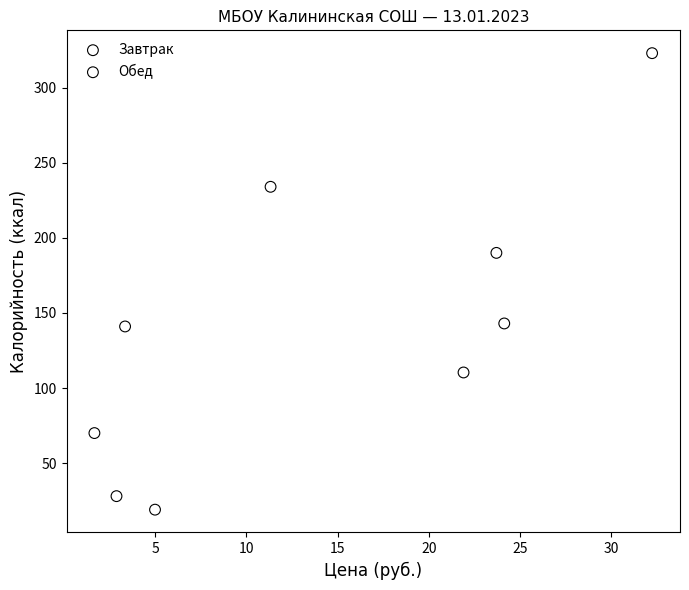

Which series reaches the maximum Y coordinate?

Завтрак